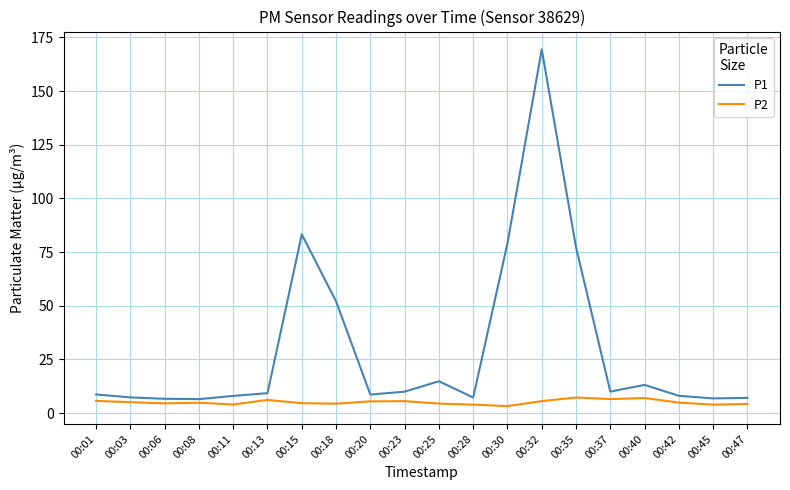

Which series changed the most between 00:32 and 00:42?

P1